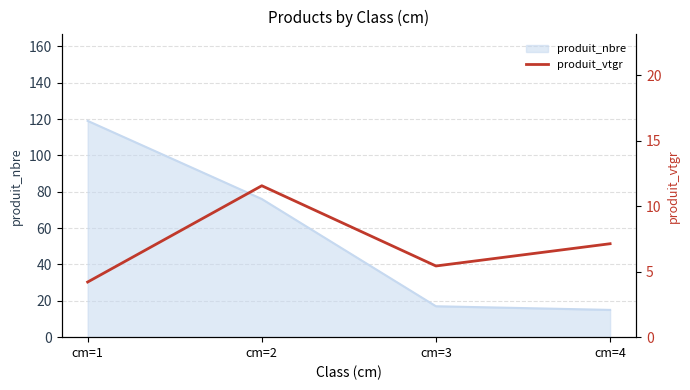

Rank the categories by value from lowest to highest.

cm=1, cm=3, cm=4, cm=2